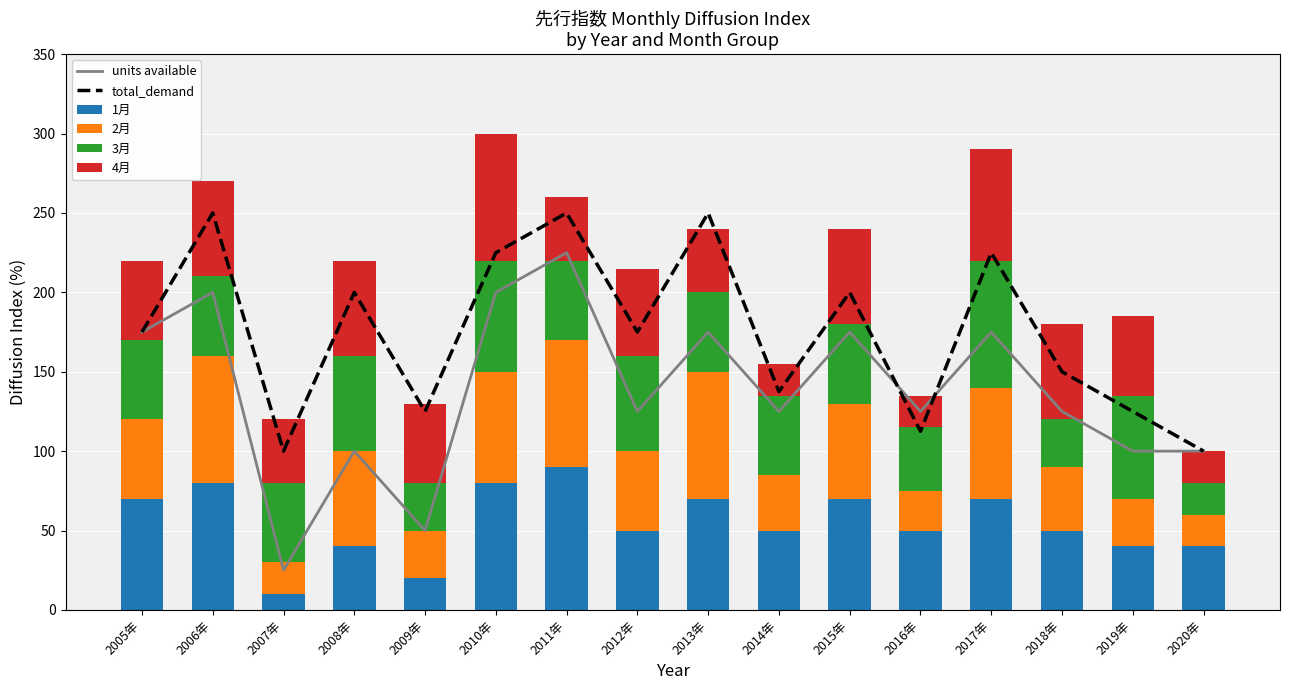

Reading right to left, list all the values displayed in this chart.

units available: 100.0	100.0	125.0	175.0	125.0	175.0	125.0	175.0	125.0	225.0	200.0	50.0	100.0	25.0	200.0	175.0
total_demand: 100.0	125.0	150.0	225.0	112.5	200.0	137.5	250.0	175.0	250.0	225.0	125.0	200.0	100.0	250.0	175.0
1月: 40.0	40.0	50.0	70.0	50.0	70.0	50.0	70.0	50.0	90.0	80.0	20.0	40.0	10.0	80.0	70.0
2月: 20.0	30.0	40.0	70.0	25.0	60.0	35.0	80.0	50.0	80.0	70.0	30.0	60.0	20.0	80.0	50.0
3月: 20.0	65.0	30.0	80.0	40.0	50.0	50.0	50.0	60.0	50.0	70.0	30.0	60.0	50.0	50.0	50.0
4月: 20.0	50.0	60.0	70.0	20.0	60.0	20.0	40.0	55.0	40.0	80.0	50.0	60.0	40.0	60.0	50.0